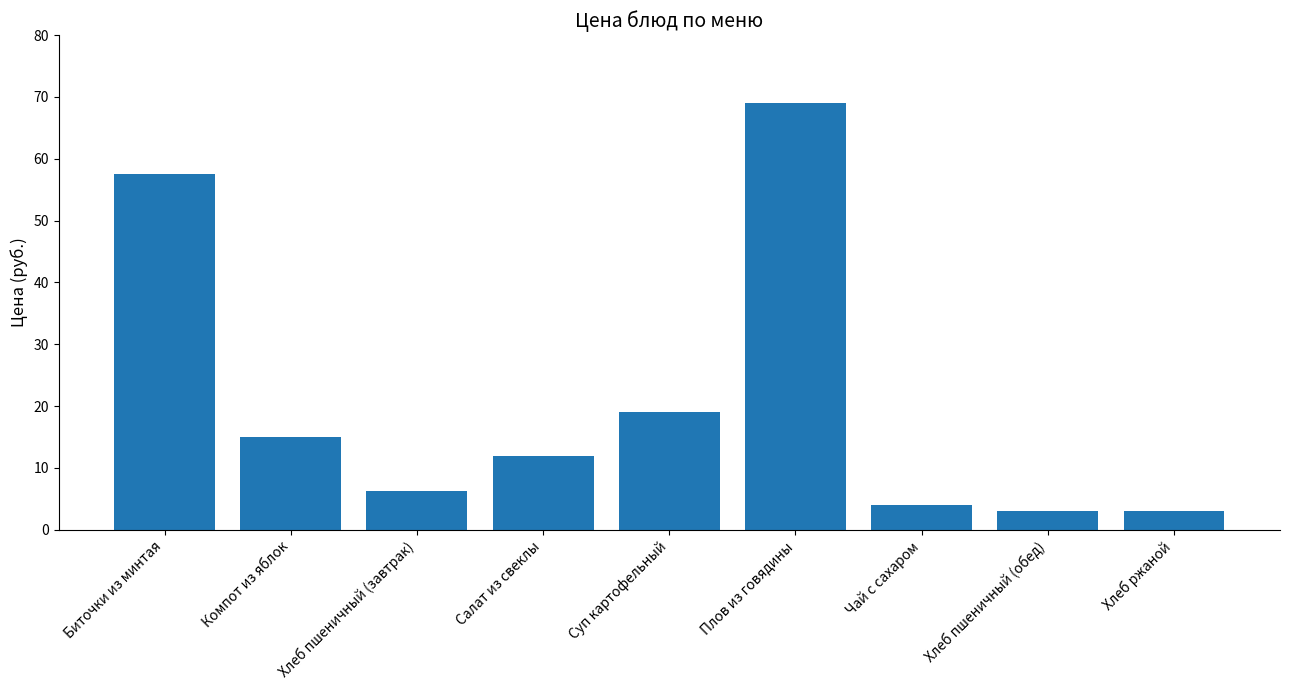

What is the label of the 5th bar from the right?

Суп картофельный